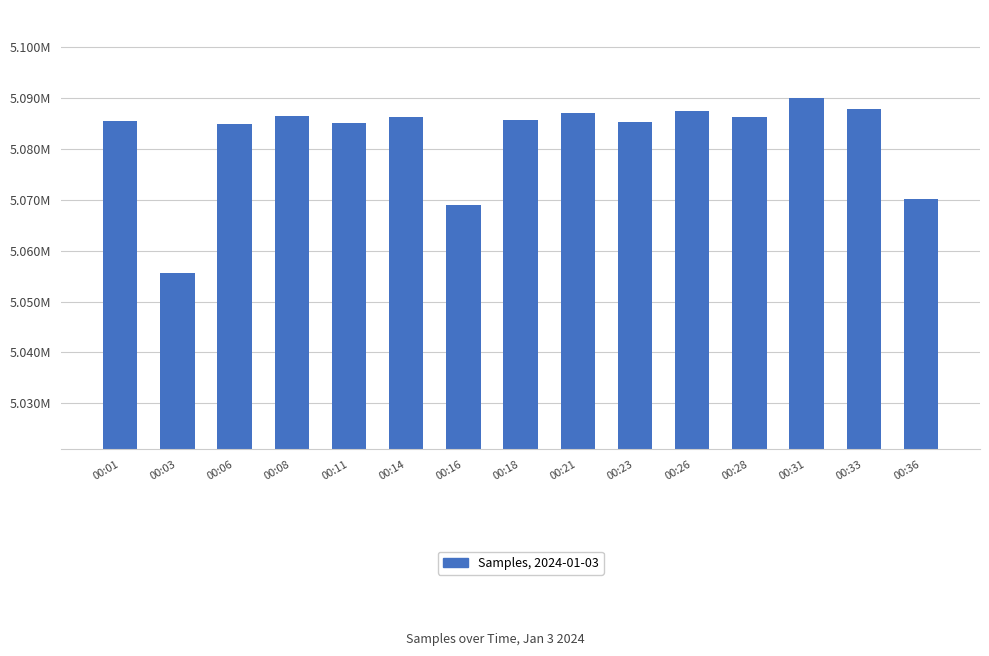

Is it true that the value at 00:18 is 2051908?

False